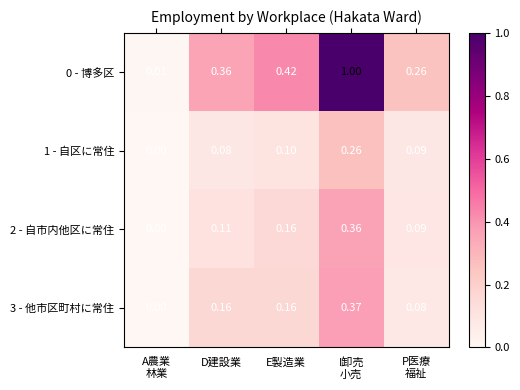

At which category is the sum across all series the highest?

I卸売
小売